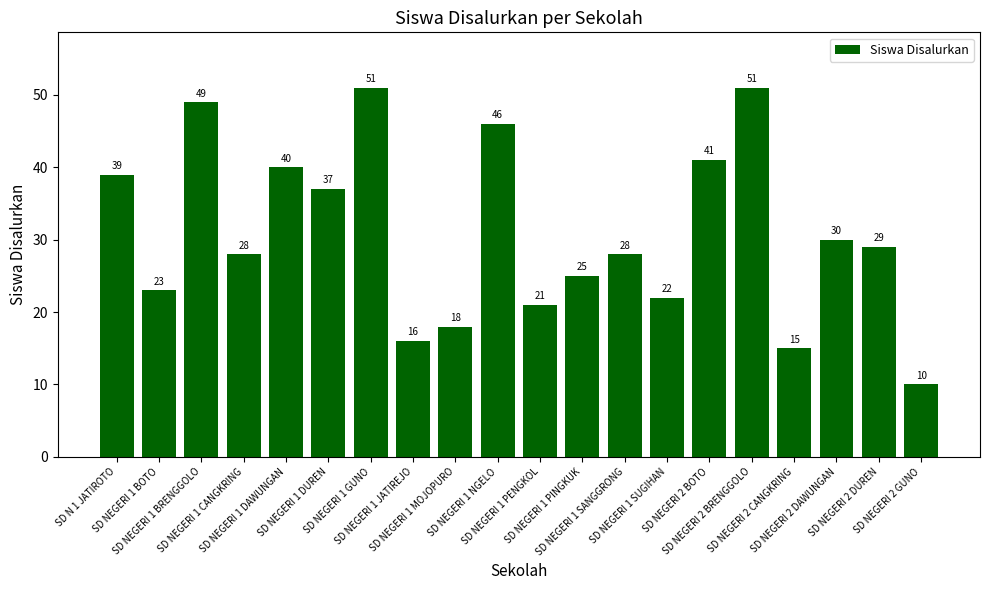

What is the maximum value shown in the chart?

51